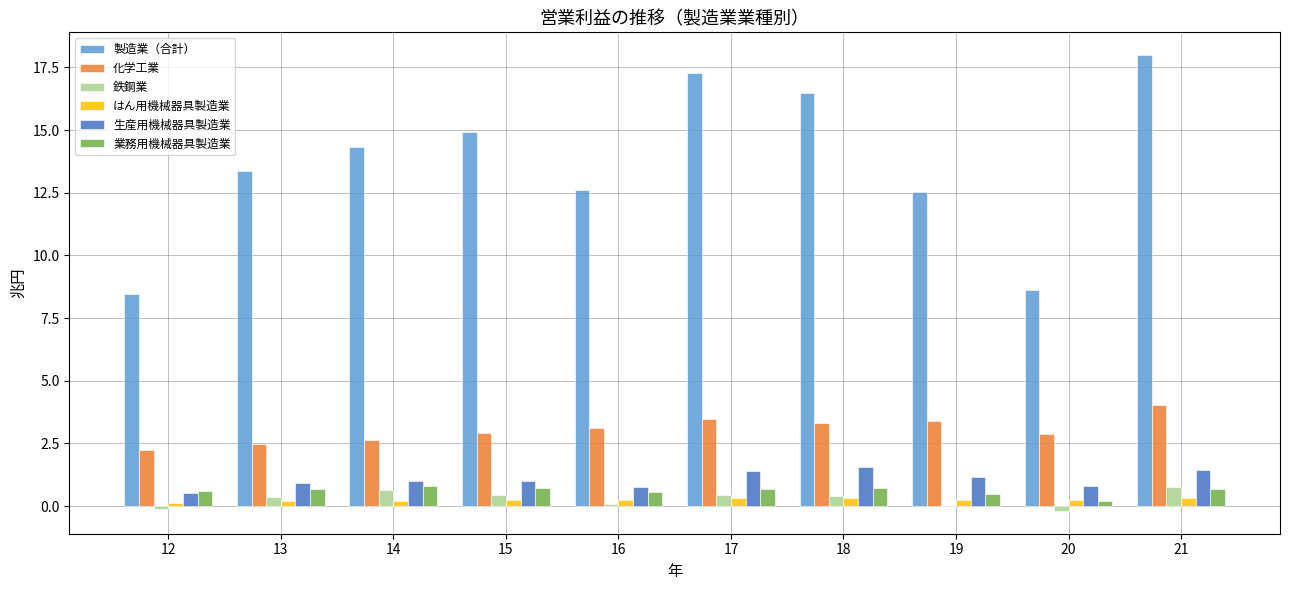

The 製造業（合計） series shows 20.2 at 15. True or false?

False